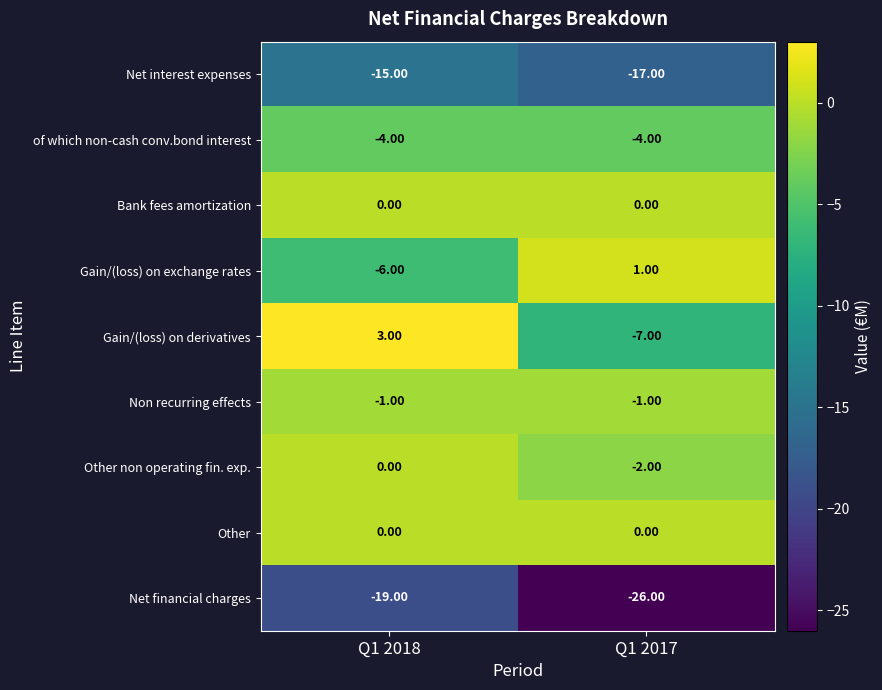

Between Q1 2018 and Q1 2017, which series saw the biggest shift?

Gain/(loss) on derivatives